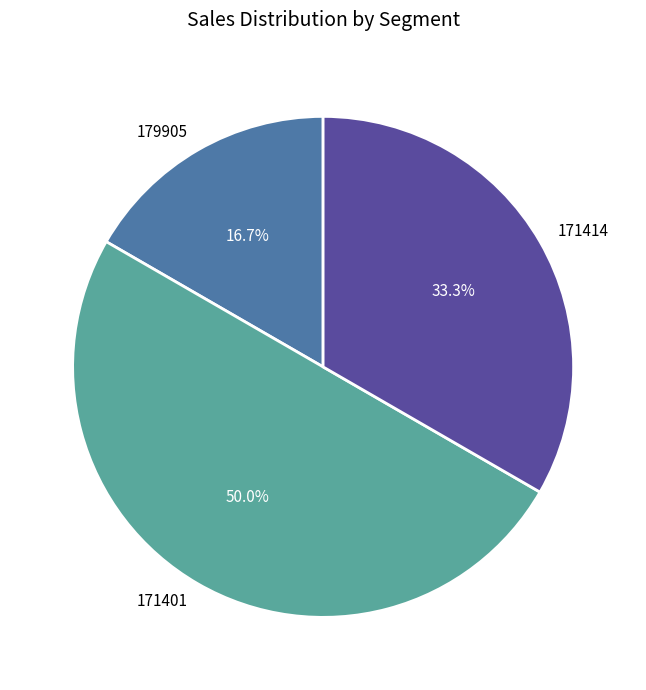

To the nearest percent, what is the combined percentage of 171414 and 171401?

83%